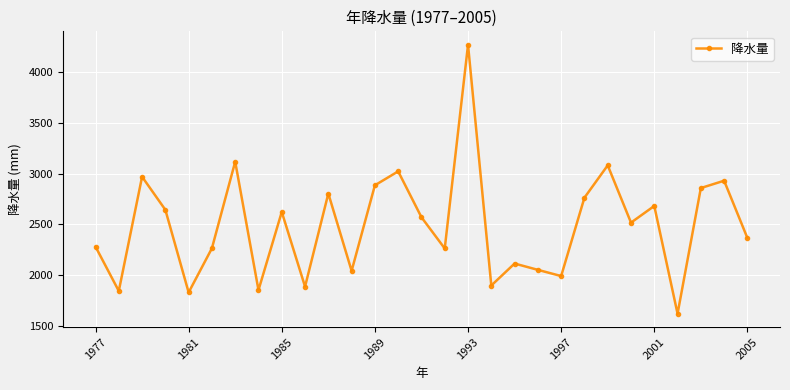

What is the difference between the maximum and minimum values?

2643